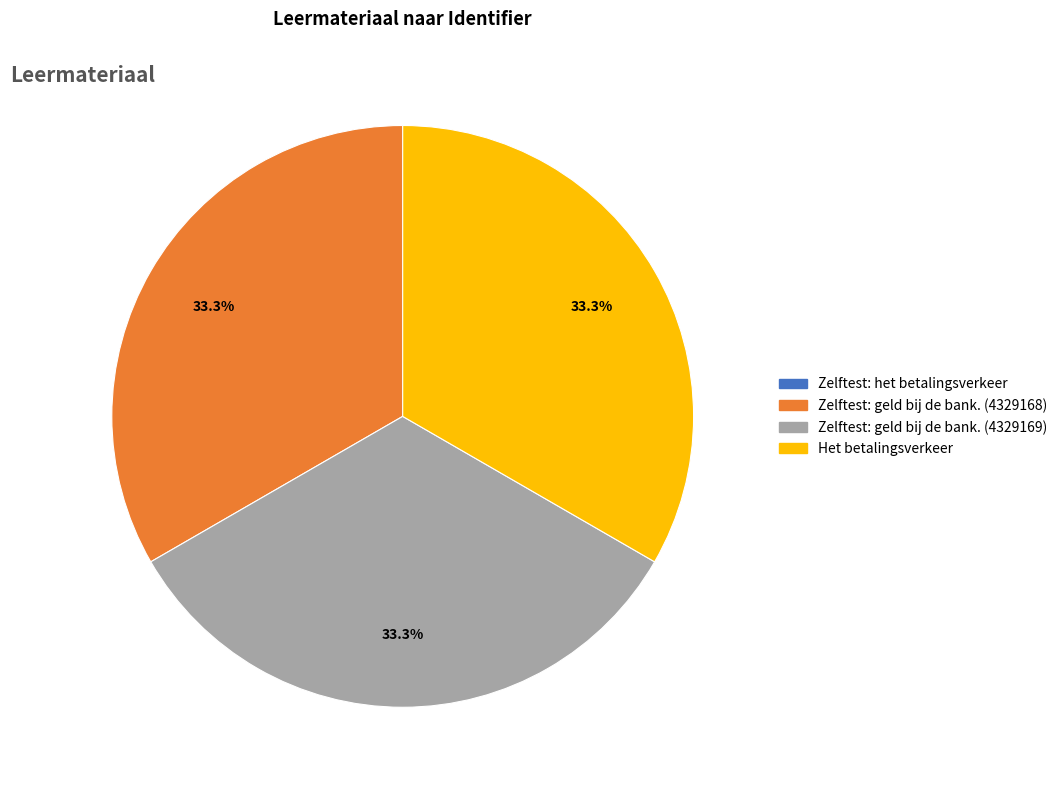

Is it true that Het betalingsverkeer is 33% of the pie?

True